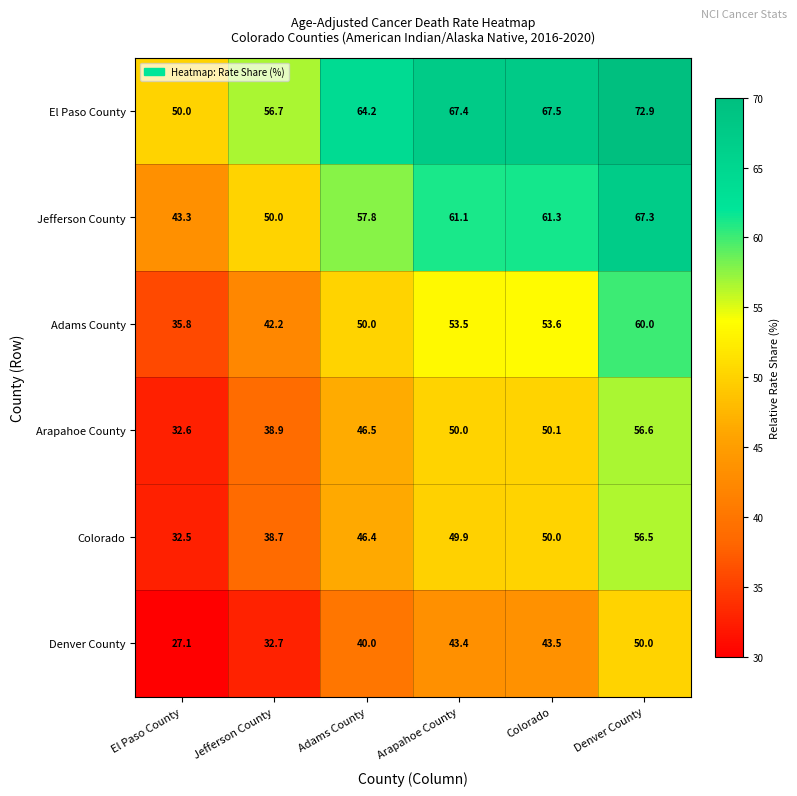

Read the Arapahoe County value at Denver County.

56.6